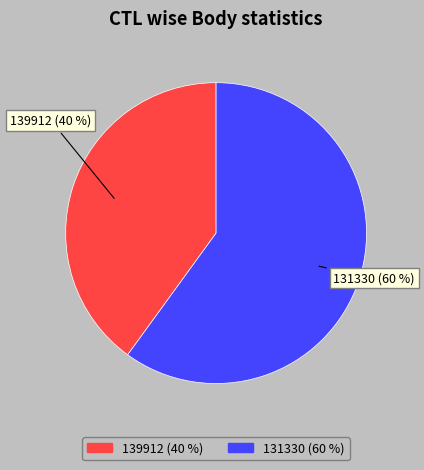

To the nearest percent, what is the combined percentage of 131330 and 139912?

100%